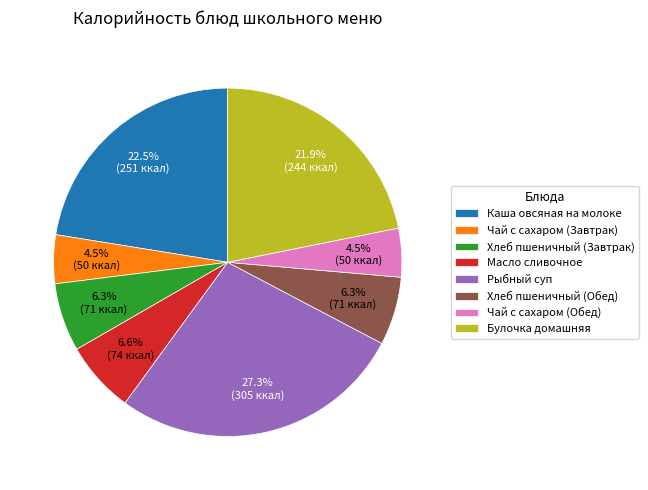

Which category has the biggest portion of the pie?

Рыбный суп